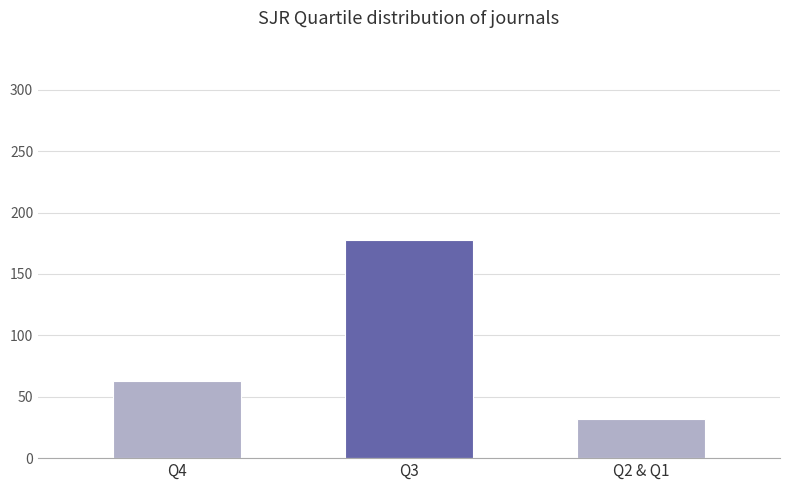

What is the minimum value shown in the chart?

32